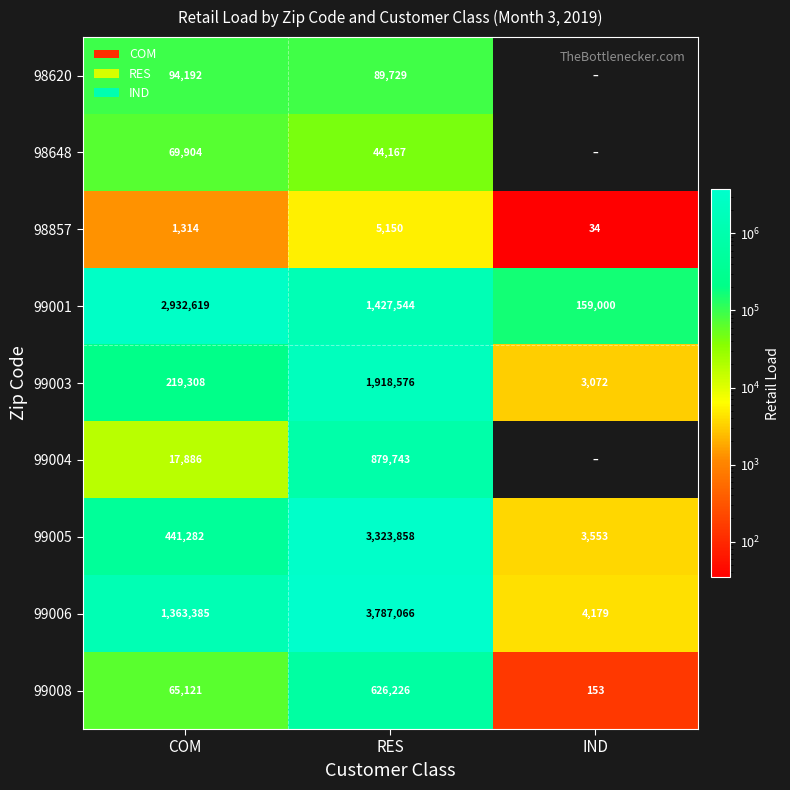

What is the spread (max minus min) of values at RES?

3781916